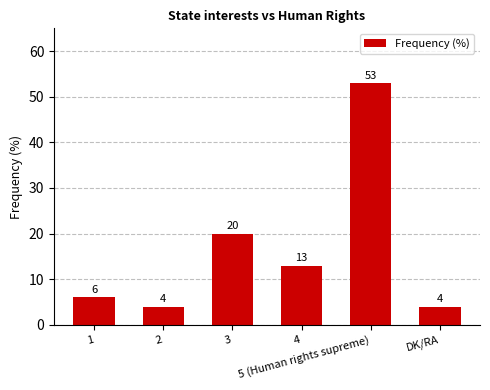

What is the difference between the values at 4 and 3?

7